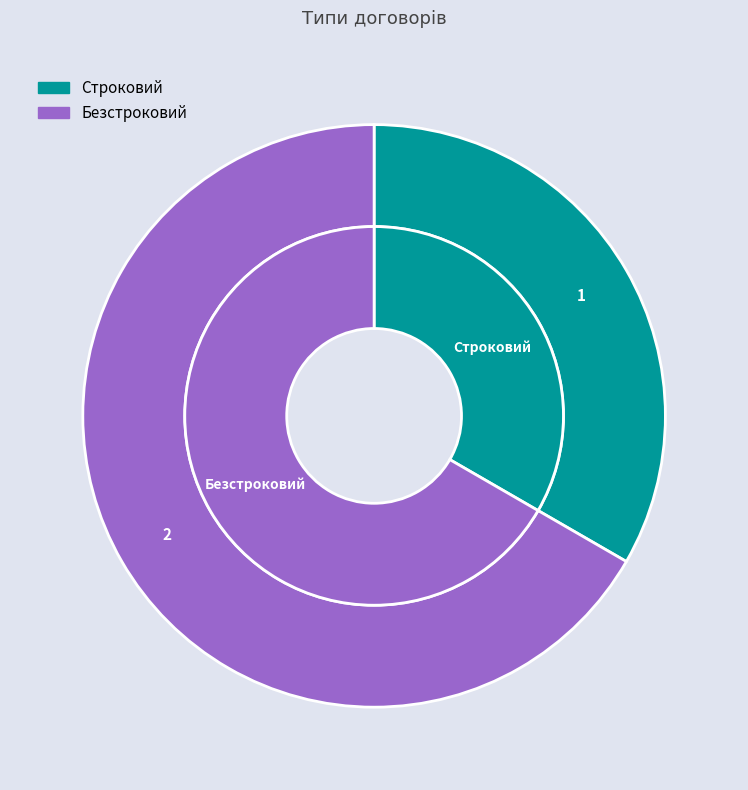

How many slices are in this pie chart?

2